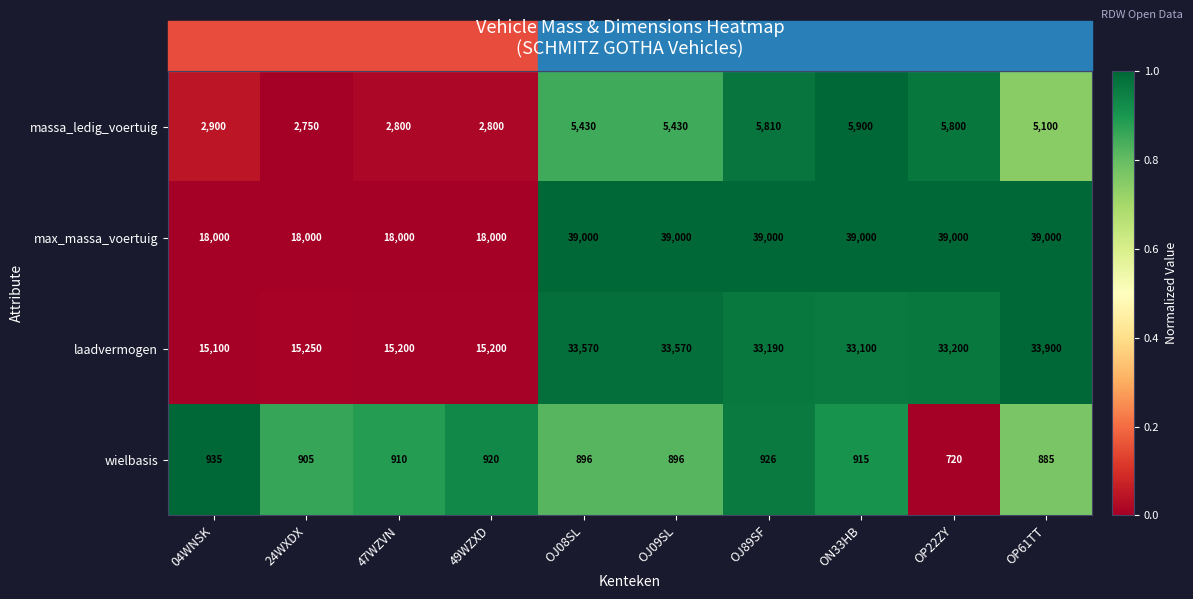

The value of max_massa_voertuig at ON33HB is 61709. True or false?

False